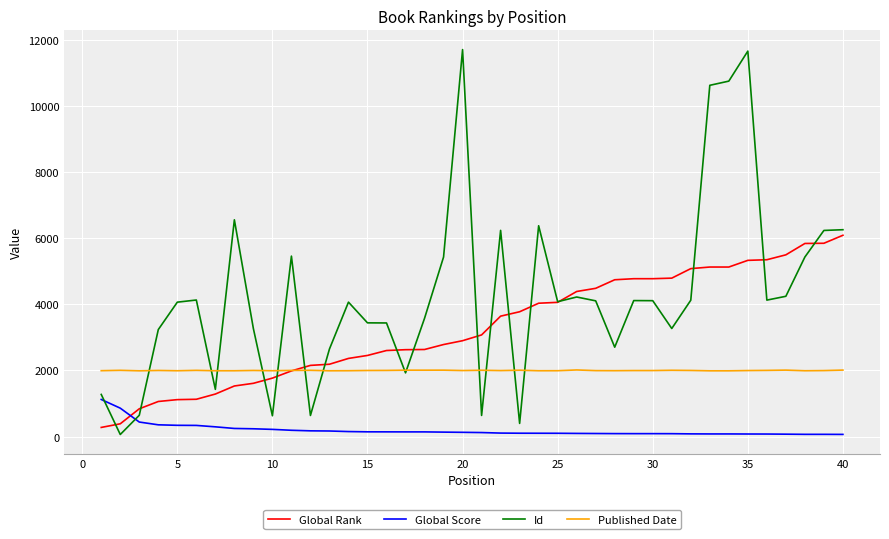

What is the minimum value for Published Date?

1990